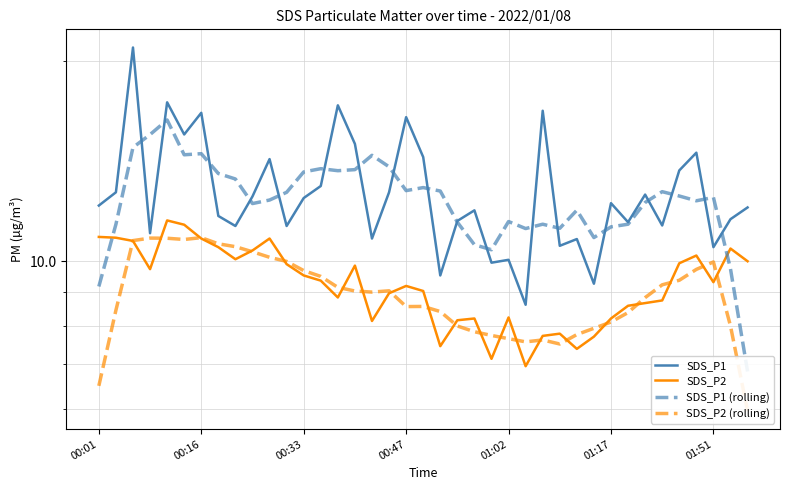

What position from the left is 19?

20